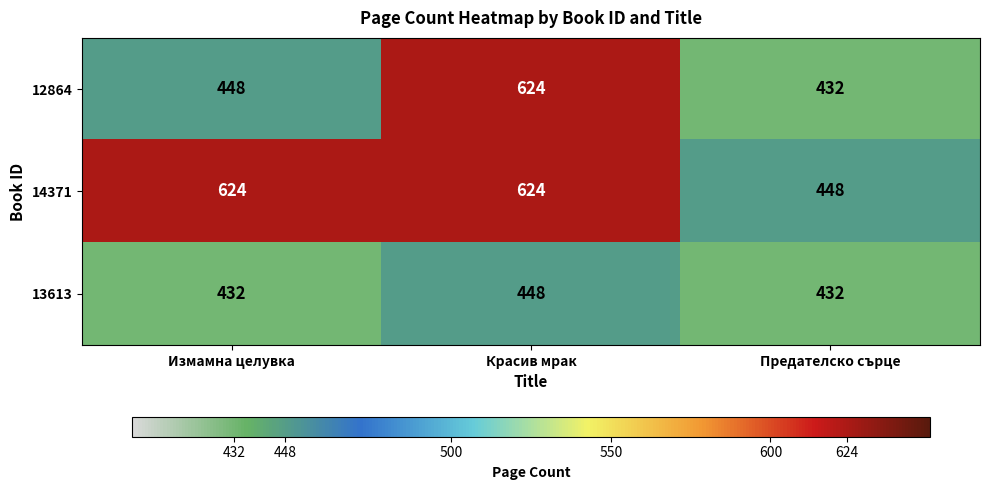

The 13613 series shows 616 at Красив мрак. True or false?

False